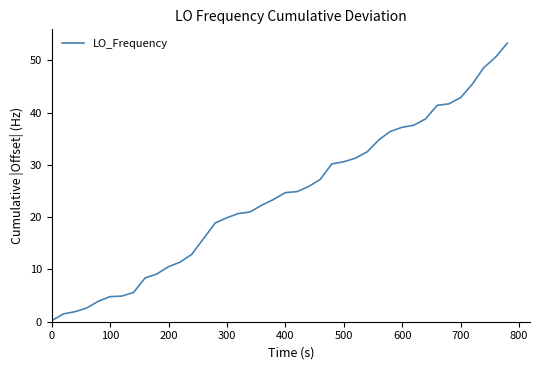

Is this an area chart (filled region under the line)?

No